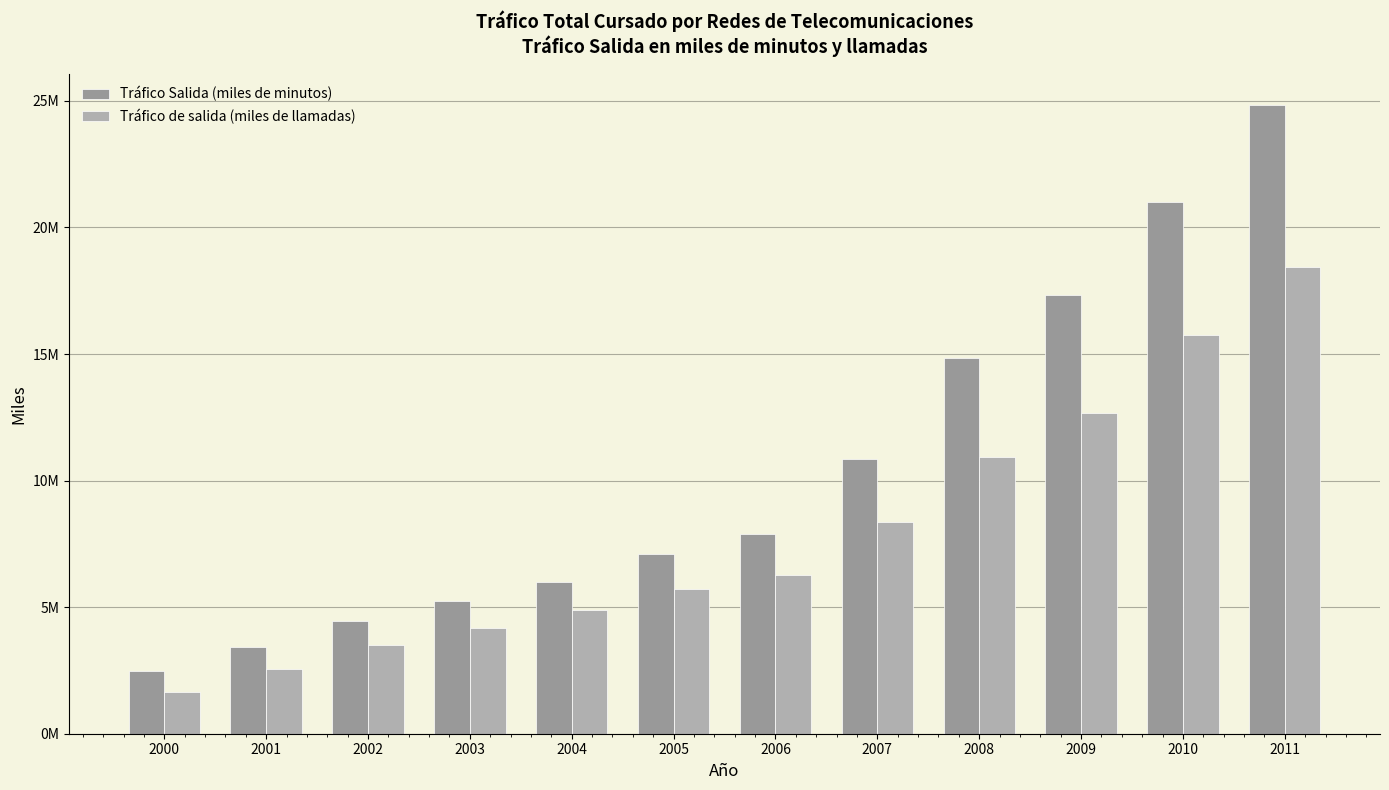

Which has a higher value, 2010 or 2007?

2010